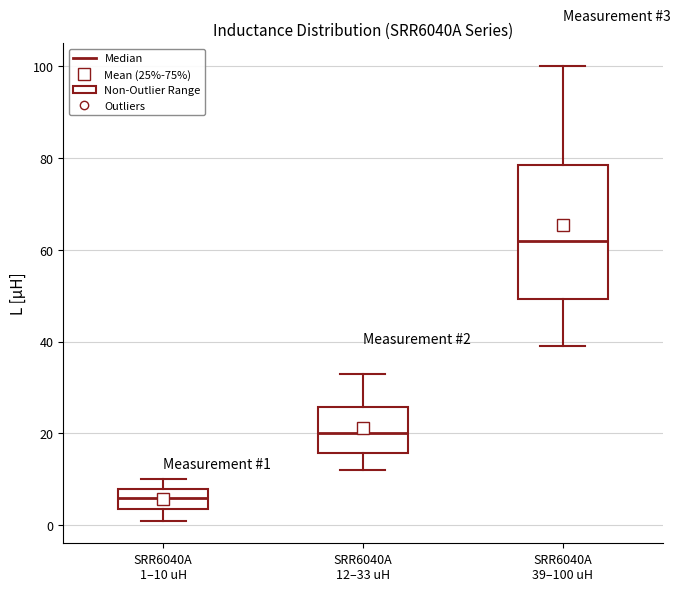

Which box is the tallest, from its lower edge to its upper edge?

SRR6040A 39–100 uH